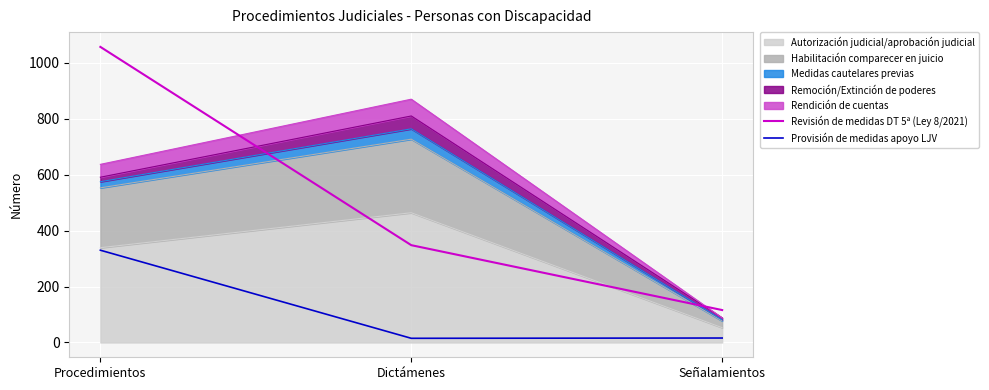

Which category has the highest value in the Provisión de medidas apoyo LJV series?

Procedimientos